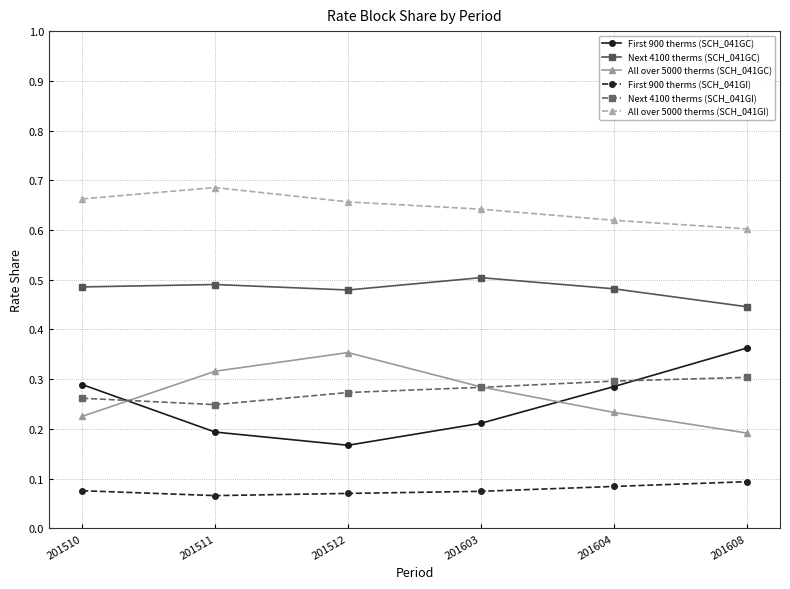

The First 900 therms (SCH_041GI) series shows 0.0 at 201608. True or false?

False